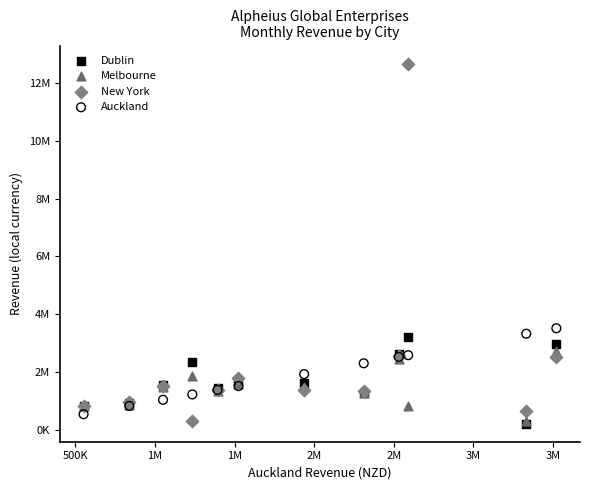

Which series reaches the maximum Y coordinate?

New York